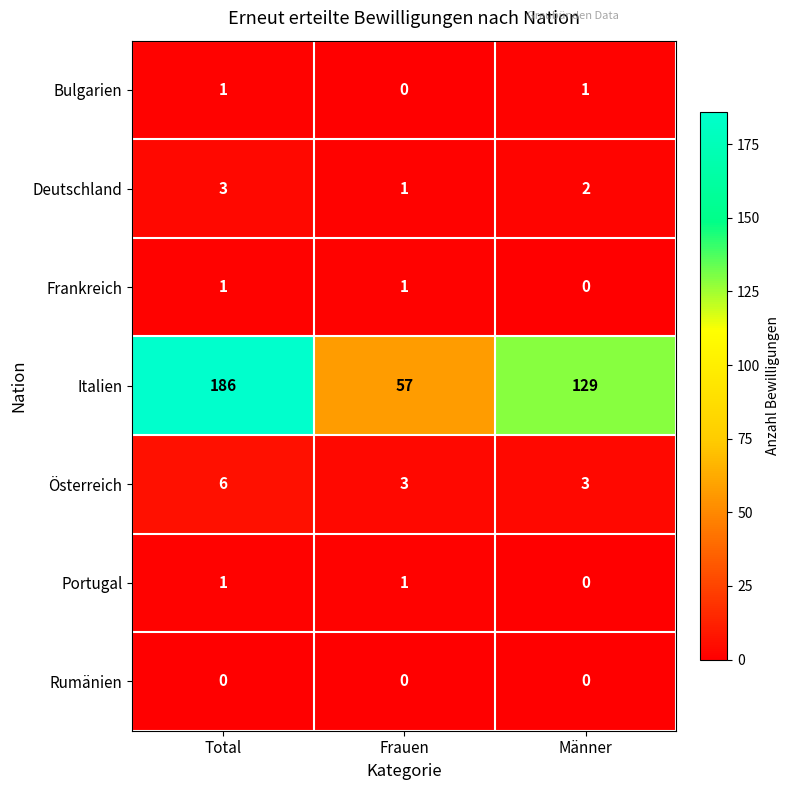

What is the difference between the highest and lowest values at Männer?

129